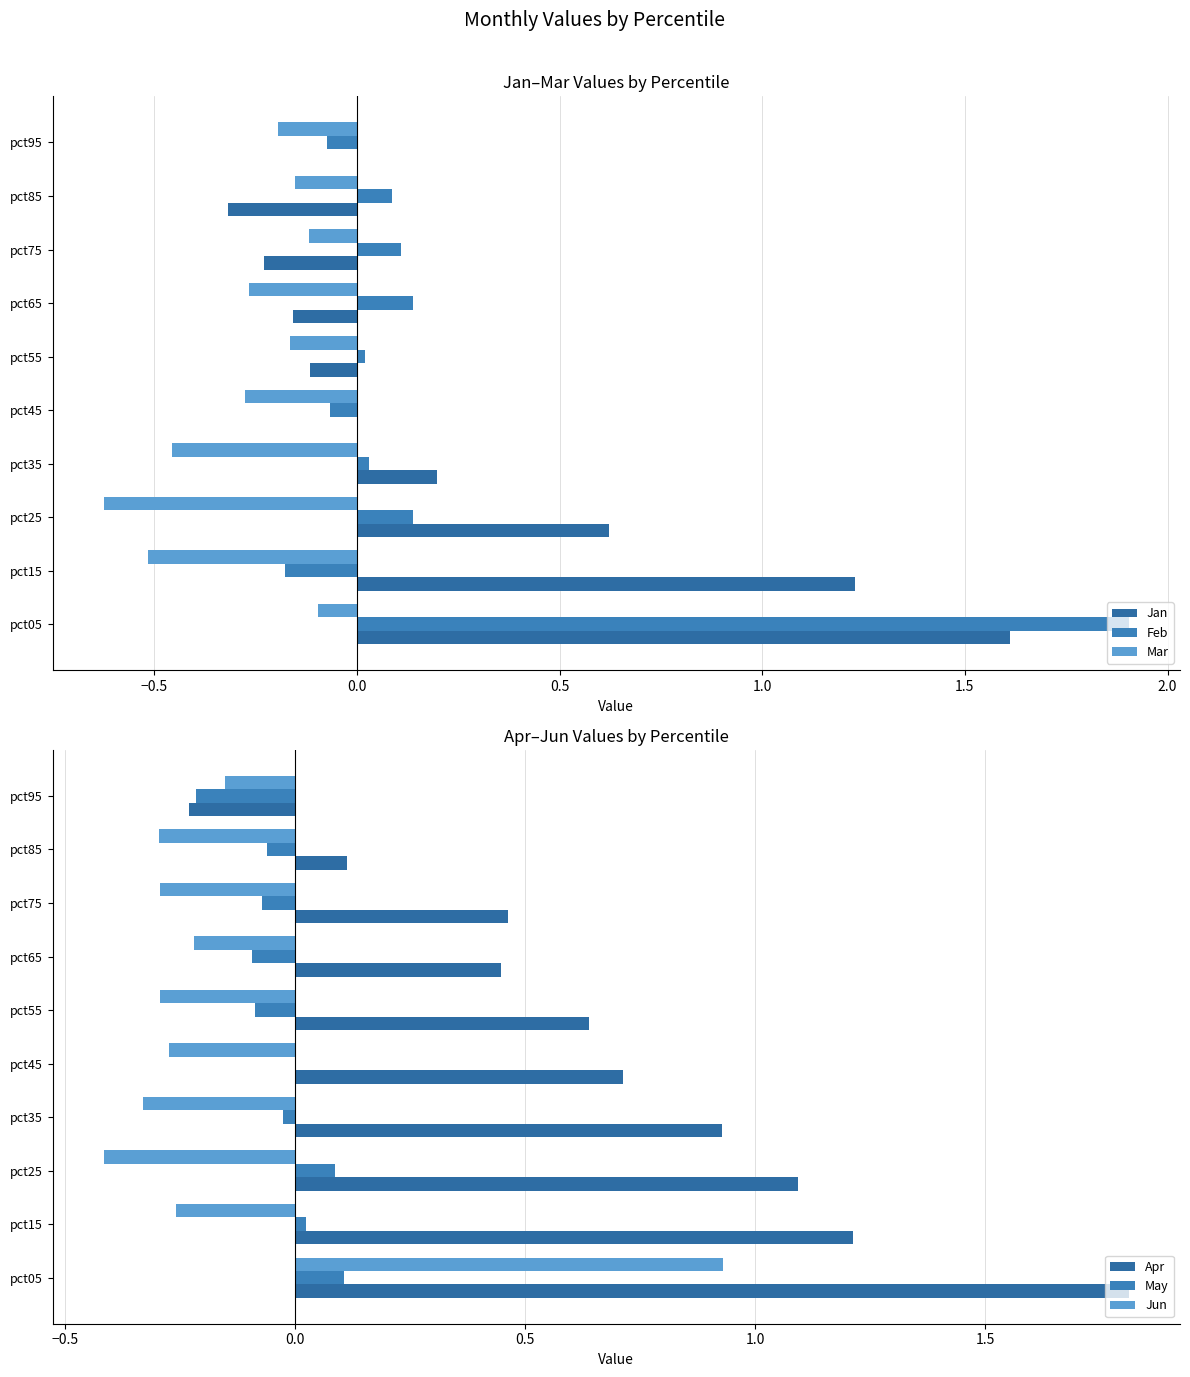

What is the lowest value of the Jan series?

-0.3